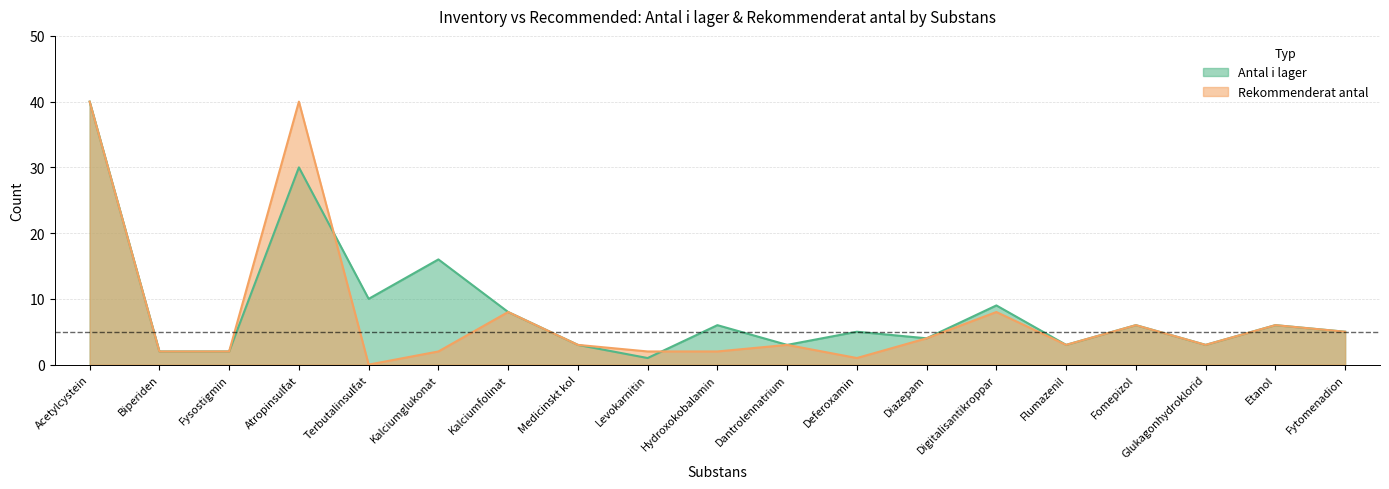

What is the spread (max minus min) of values at Hydroxokobalamin?

4